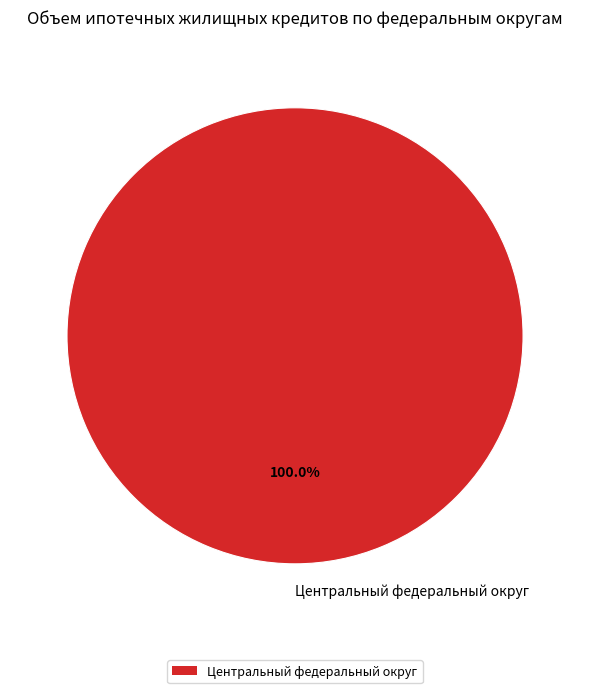

Rank the categories by value from lowest to highest.

Центральный федеральный округ